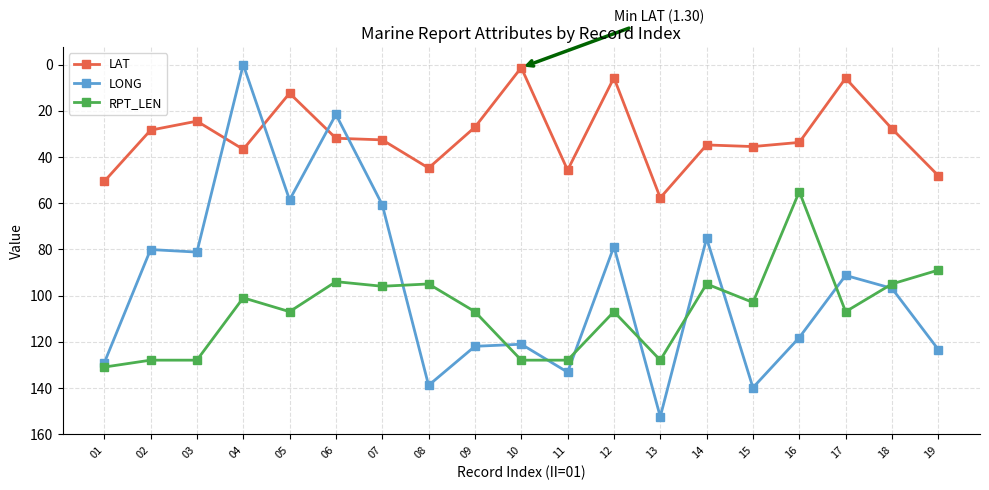

Does the chart display data point markers on the line(s)?

Yes